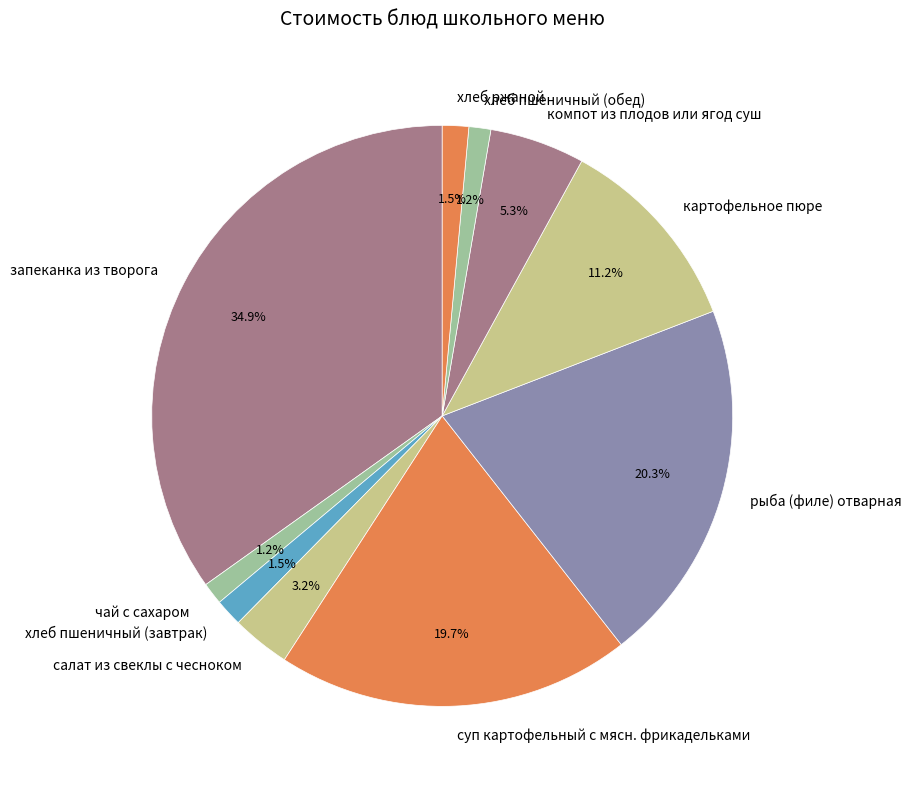

What portion of the pie excludes салат из свеклы с чесноком?

96.8%